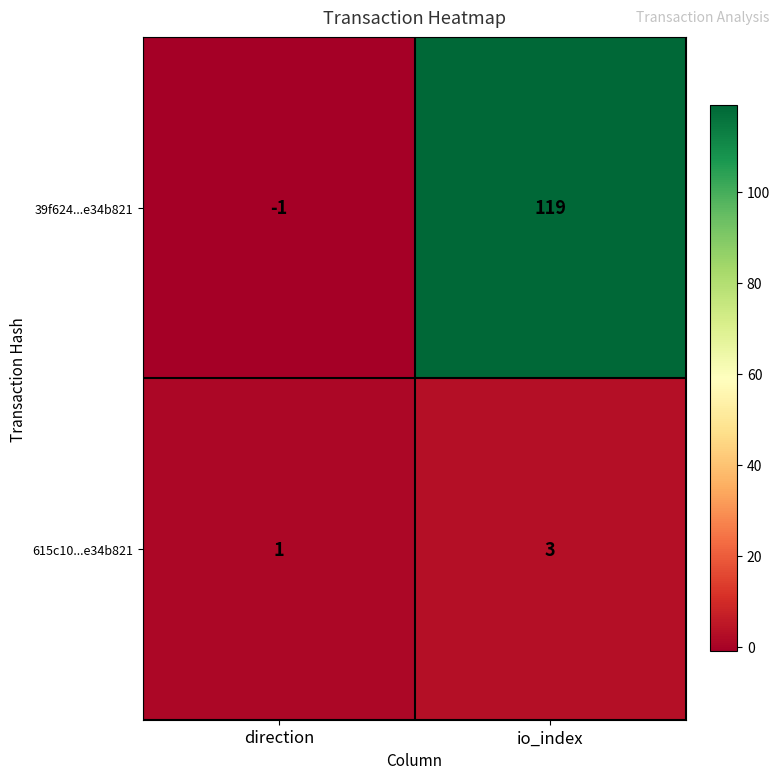

What is the difference between the highest and lowest values at io_index?

116